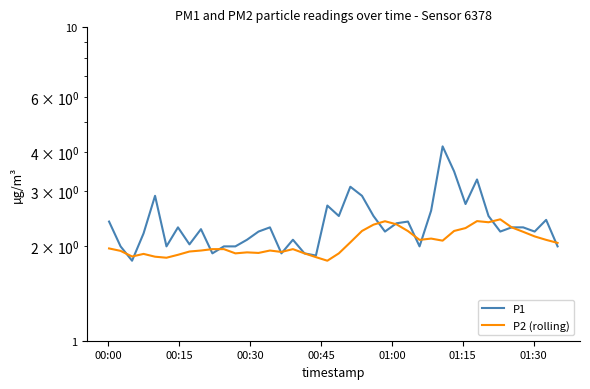

How many lines are shown in the chart?

2